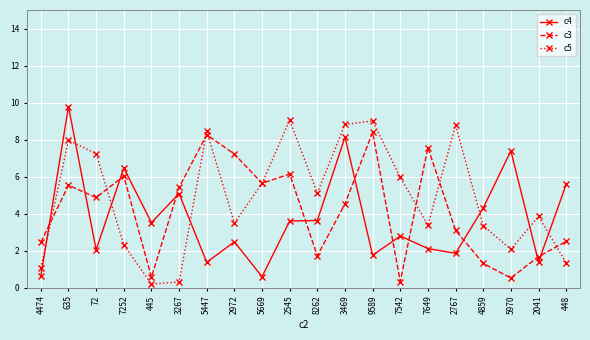

True or false: c4 has more than 1 points higher than both neighbors.

True